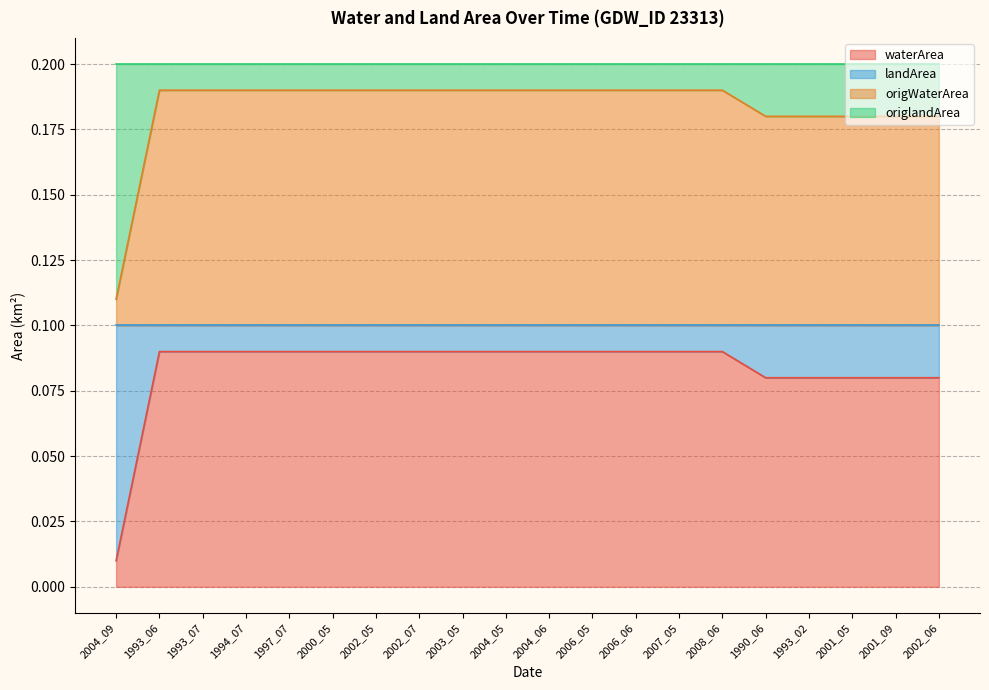

True or false: waterArea and landArea cross at least once.

False